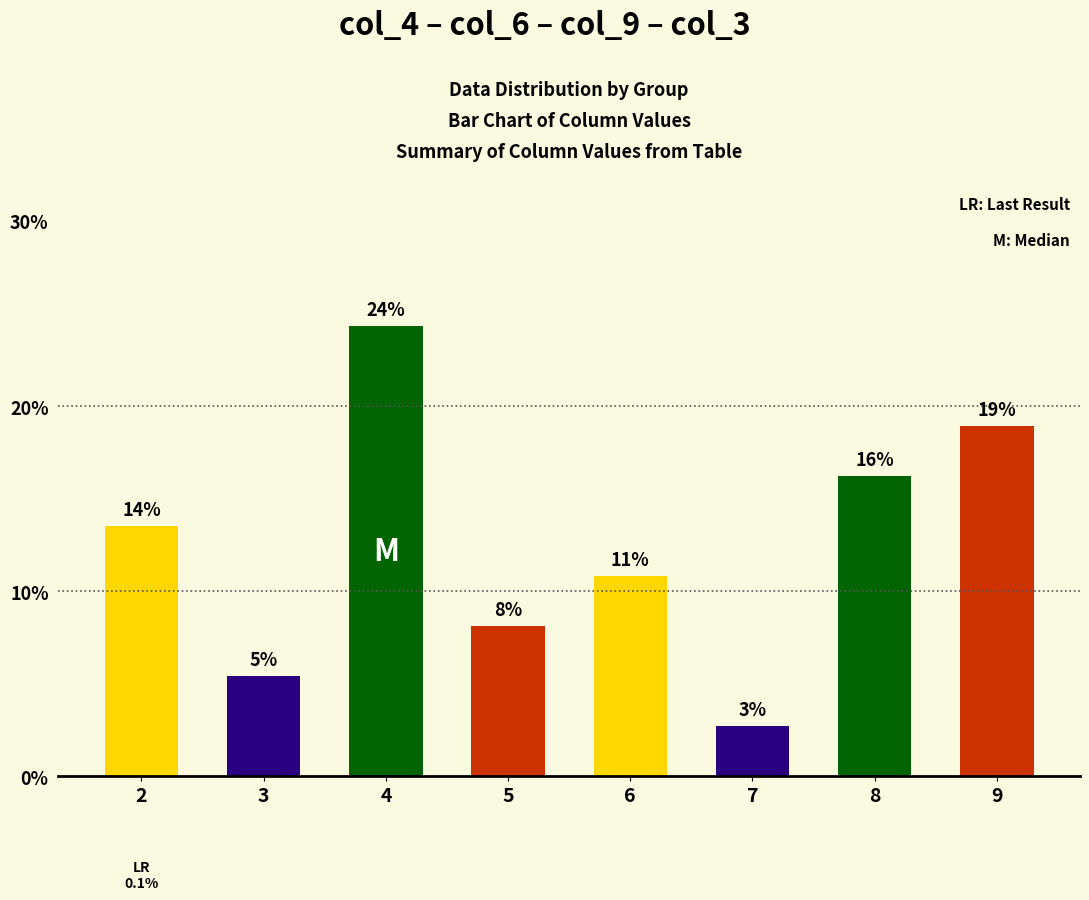

How many bars are there in total?

8